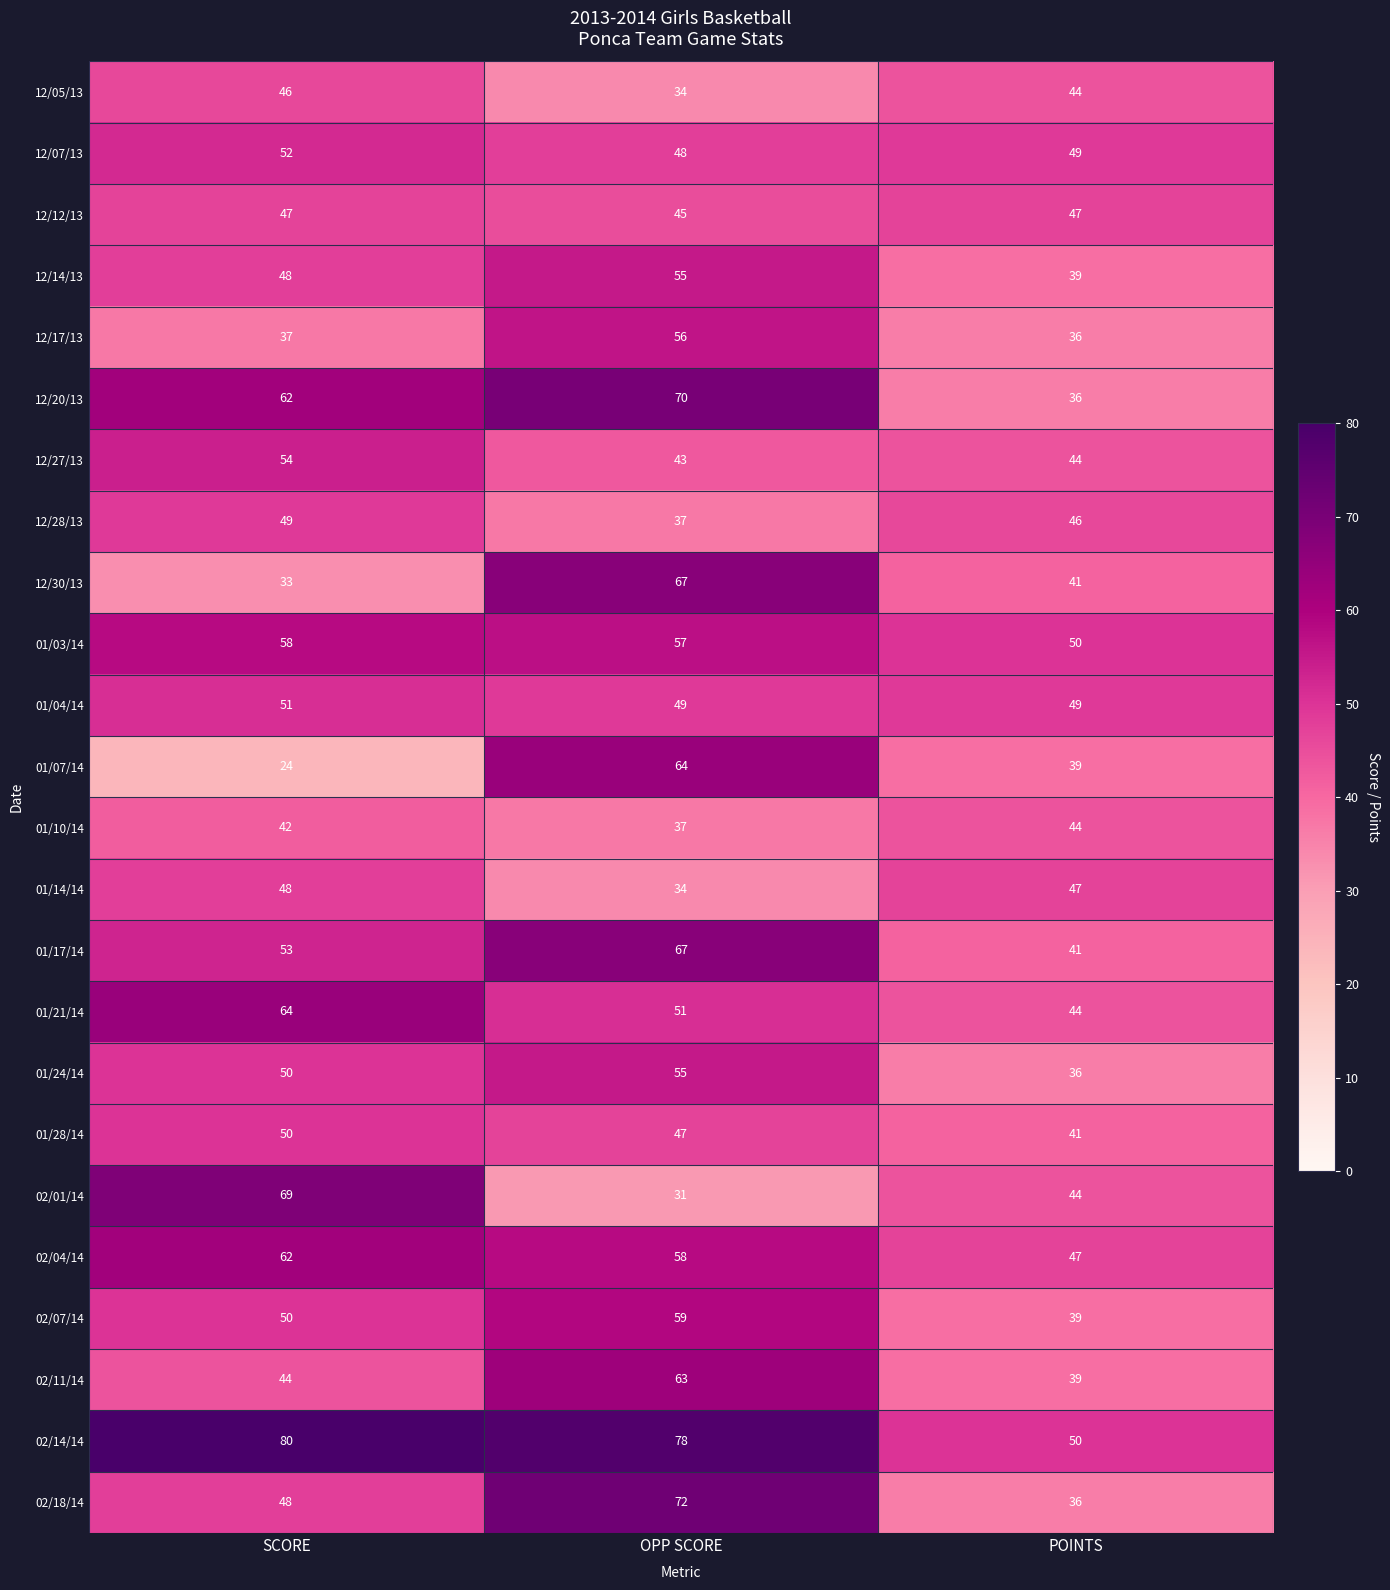

Rank the categories by 12/07/13 value from lowest to highest.

OPP SCORE, POINTS, SCORE